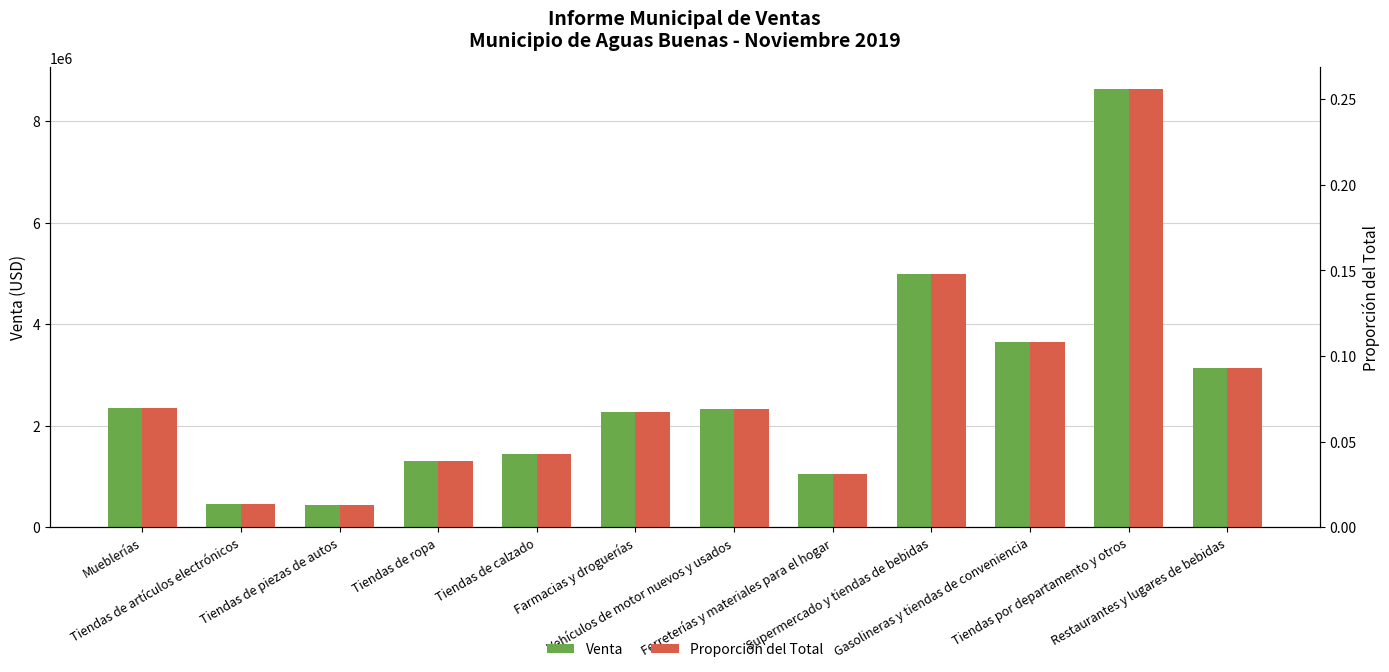

What is the spread (max minus min) of values at Tiendas por departamento y otros?

8631665.5